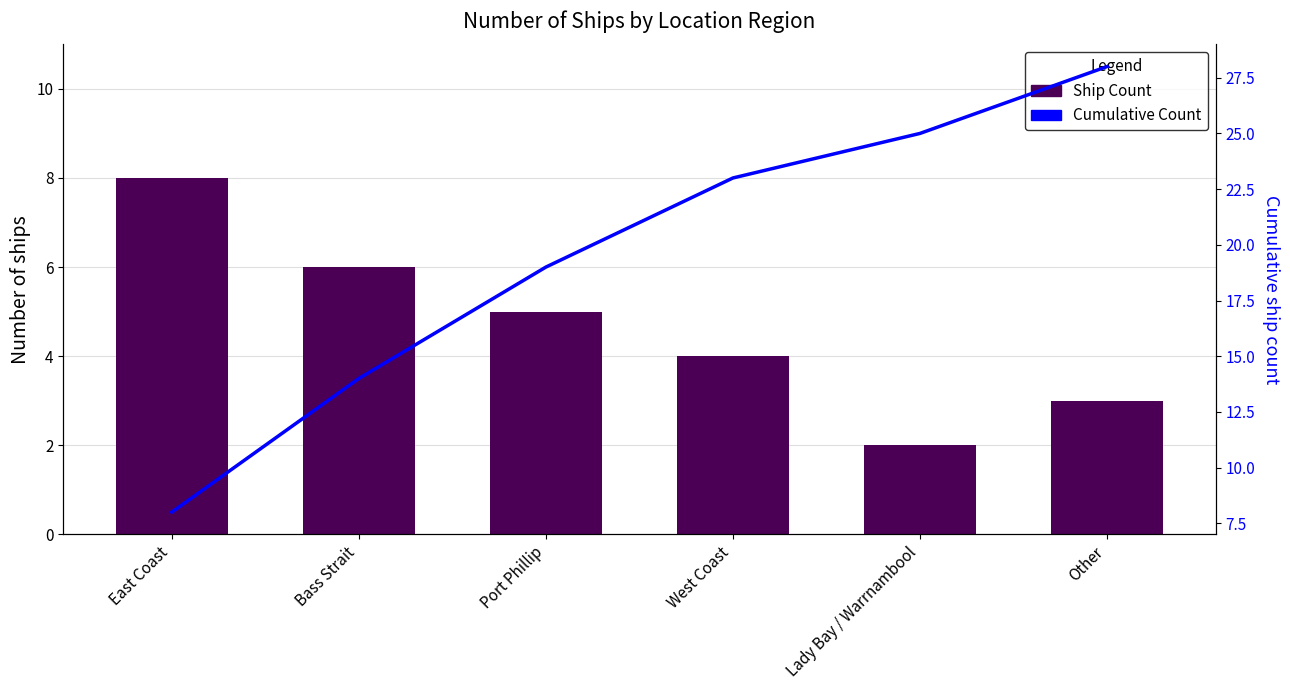

What is the label of the 6th bar from the left?

Other